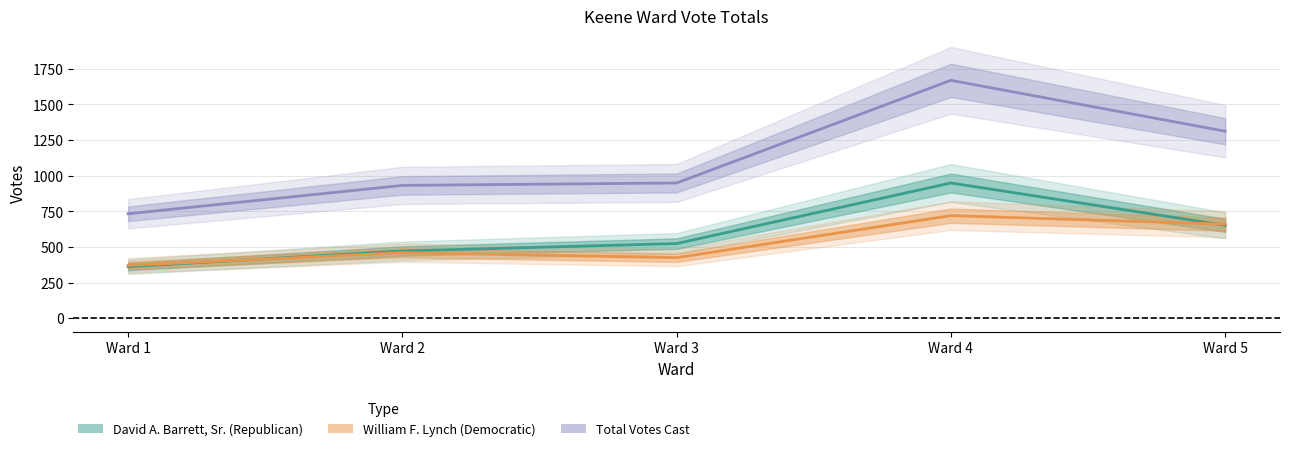

What is the difference between the maximum and minimum values in the David A. Barrett, Sr. (Republican) series?

587